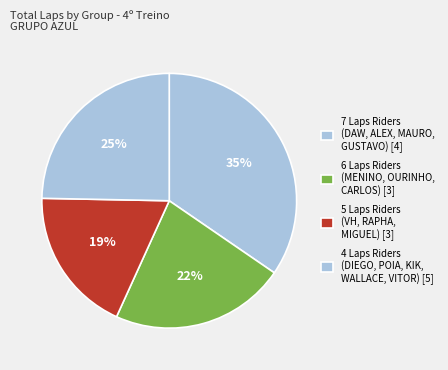

Count the number of slices in the pie.

4